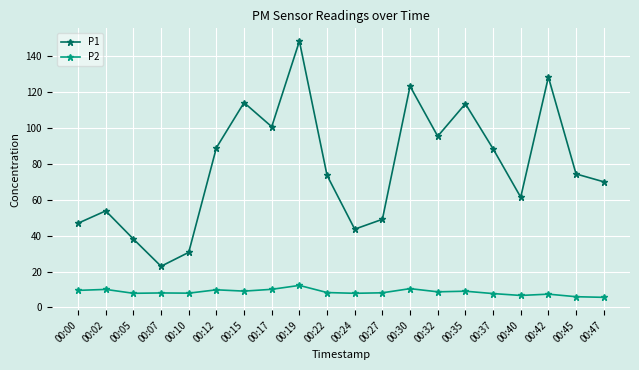

What is the maximum value for P1?

148.4